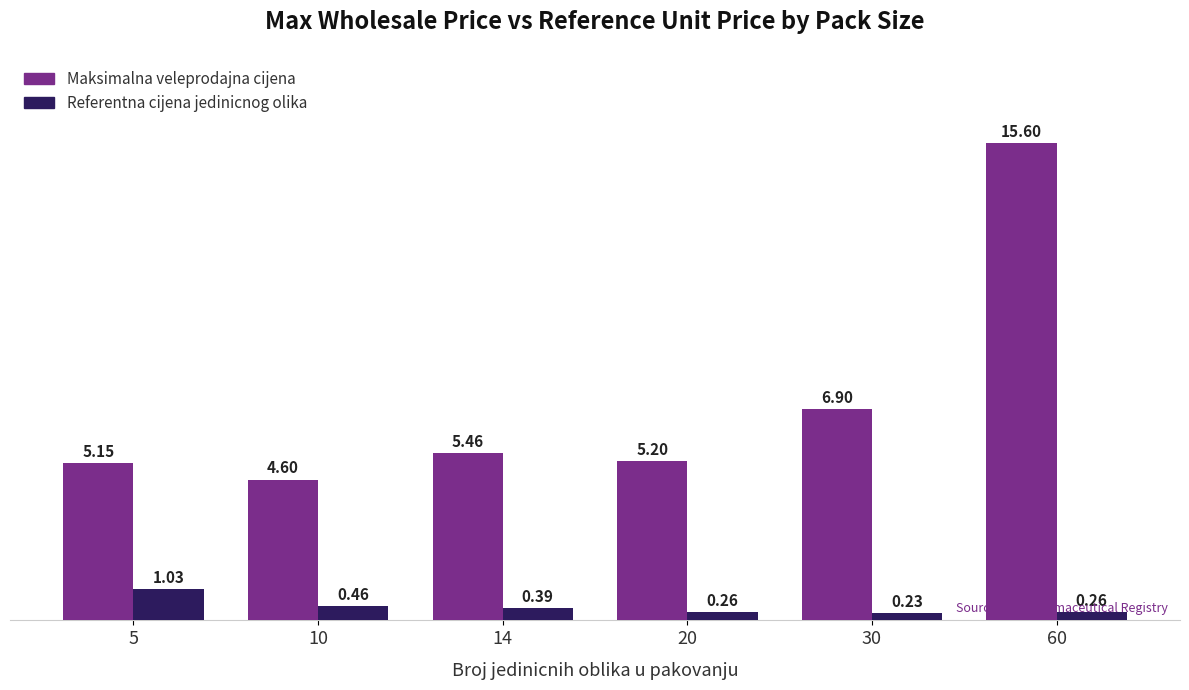

At which category is the sum across all series the highest?

60